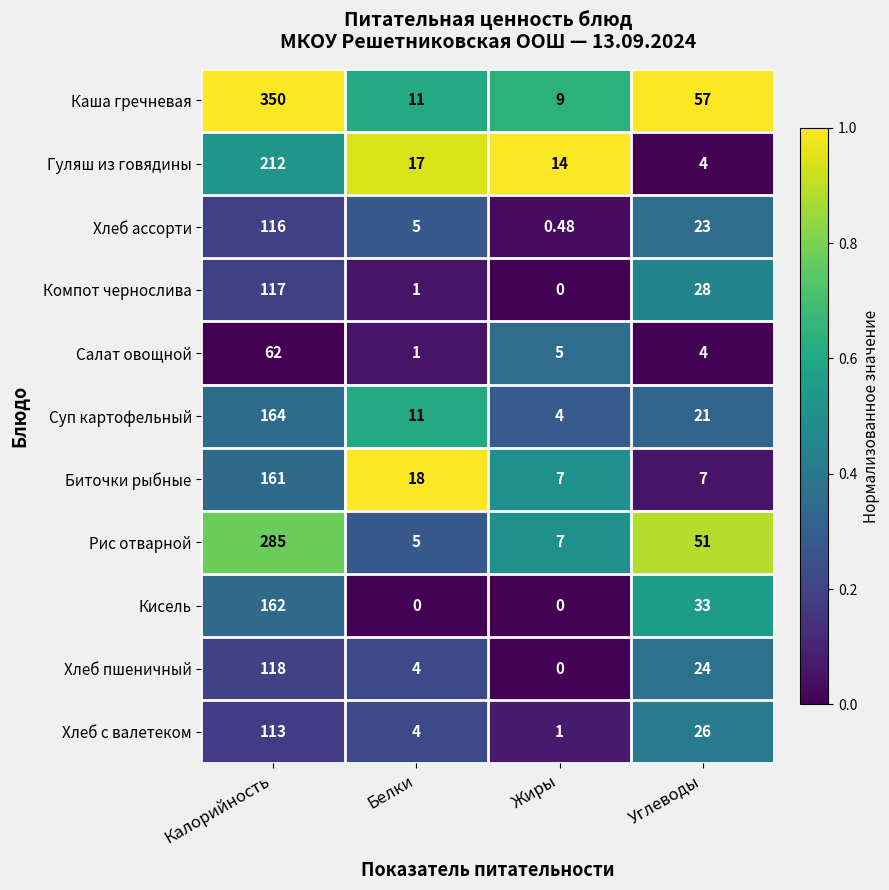

Count the number of categories in the chart.

4